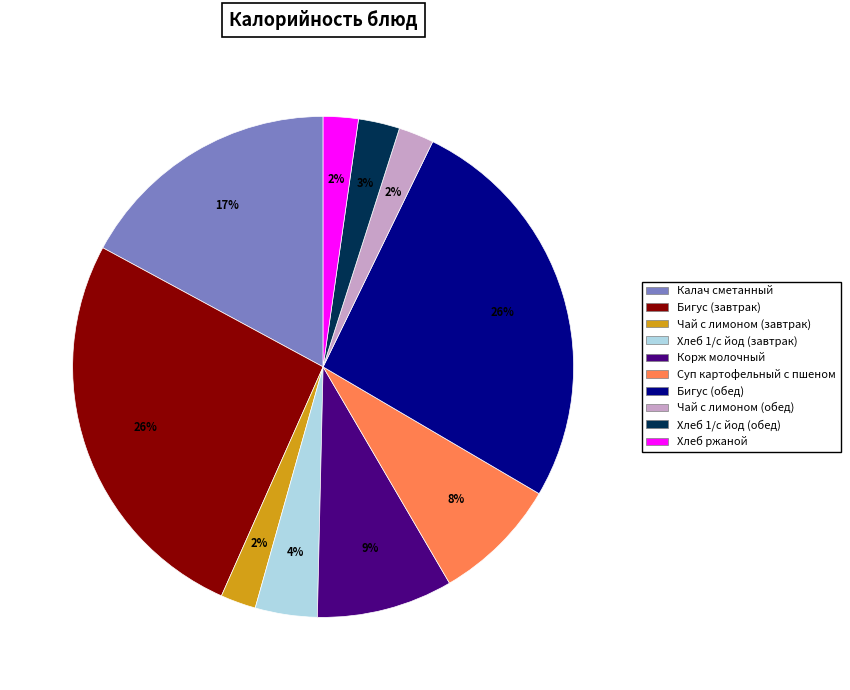

Which has a higher value, Корж молочный or Бигус (завтрак)?

Бигус (завтрак)